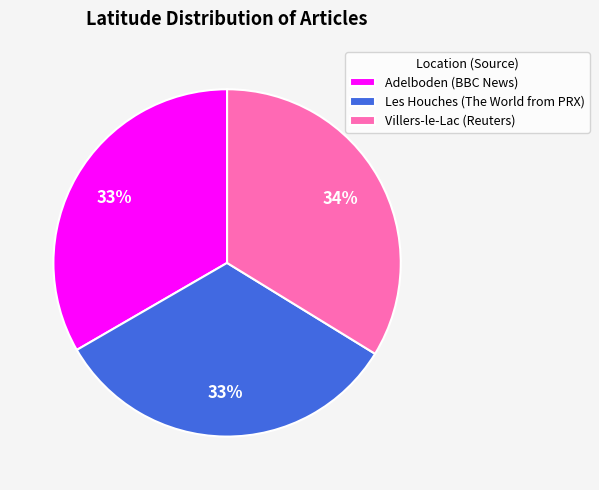

Does Les Houches (The World from PRX) account for over 50% of the chart?

No